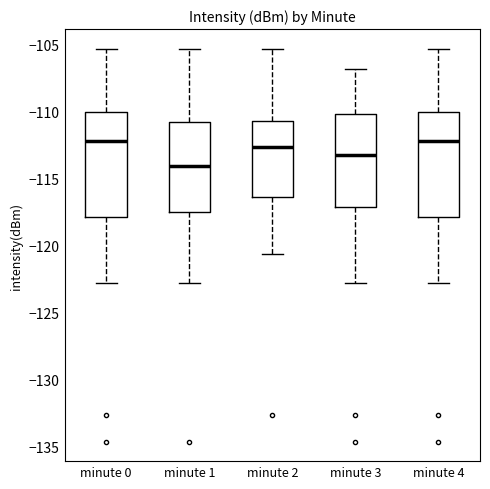

Reading left to right, transcribe this box plot: for each box, give where its median line is, the range the box spans, and where its two whiskers end, as read against the y-axis. The values are not printed on the chart, so give them approximately, as read against the axis.

minute 0: median -112.0, box -118.0 to -110.0, whiskers -123.0 to -105.5
minute 1: median -114.0, box -117.5 to -111.0, whiskers -123.0 to -105.5
minute 2: median -112.5, box -116.5 to -110.5, whiskers -120.5 to -105.5
minute 3: median -113.0, box -117.0 to -110.0, whiskers -123.0 to -107.0
minute 4: median -112.0, box -118.0 to -110.0, whiskers -123.0 to -105.5